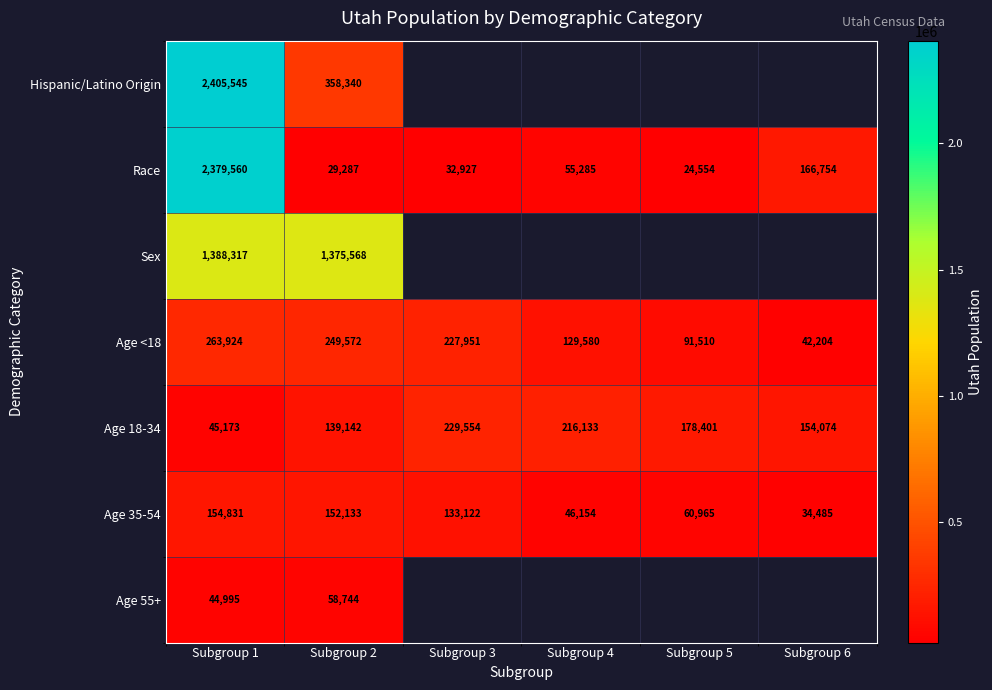

List the labels in order of Age <18 value, largest first.

Subgroup 1, Subgroup 2, Subgroup 3, Subgroup 4, Subgroup 5, Subgroup 6